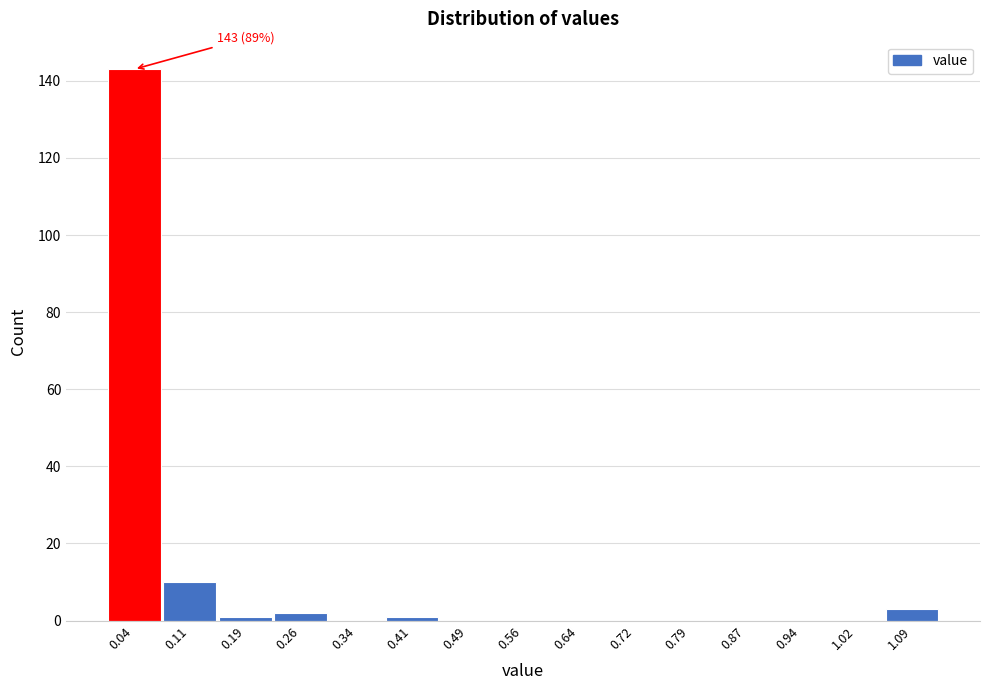

Which range on the x-axis has the tallest bar?

0.00 to 0.08